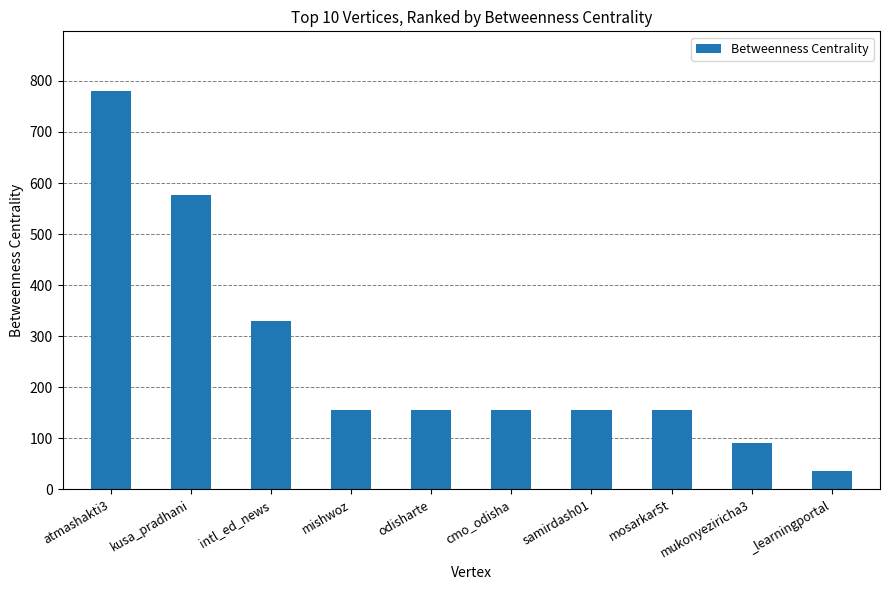

The chart shows a value of 37.0 at _learningportal. True or false?

True